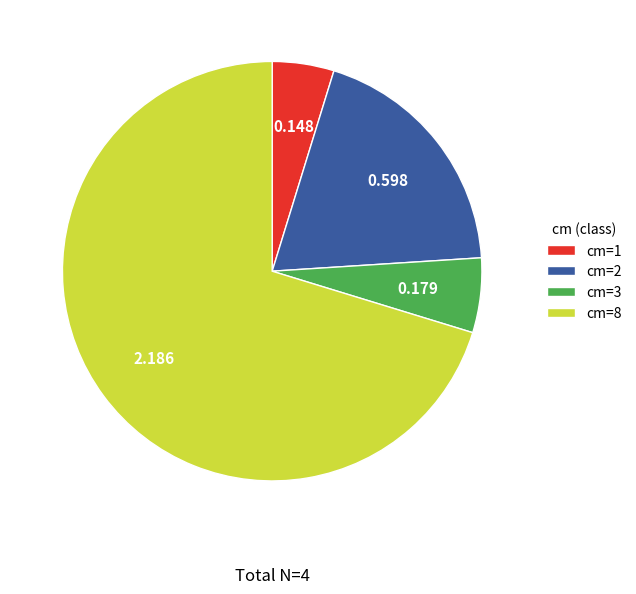

Combined, do cm=8 and cm=3 account for over 50%?

Yes